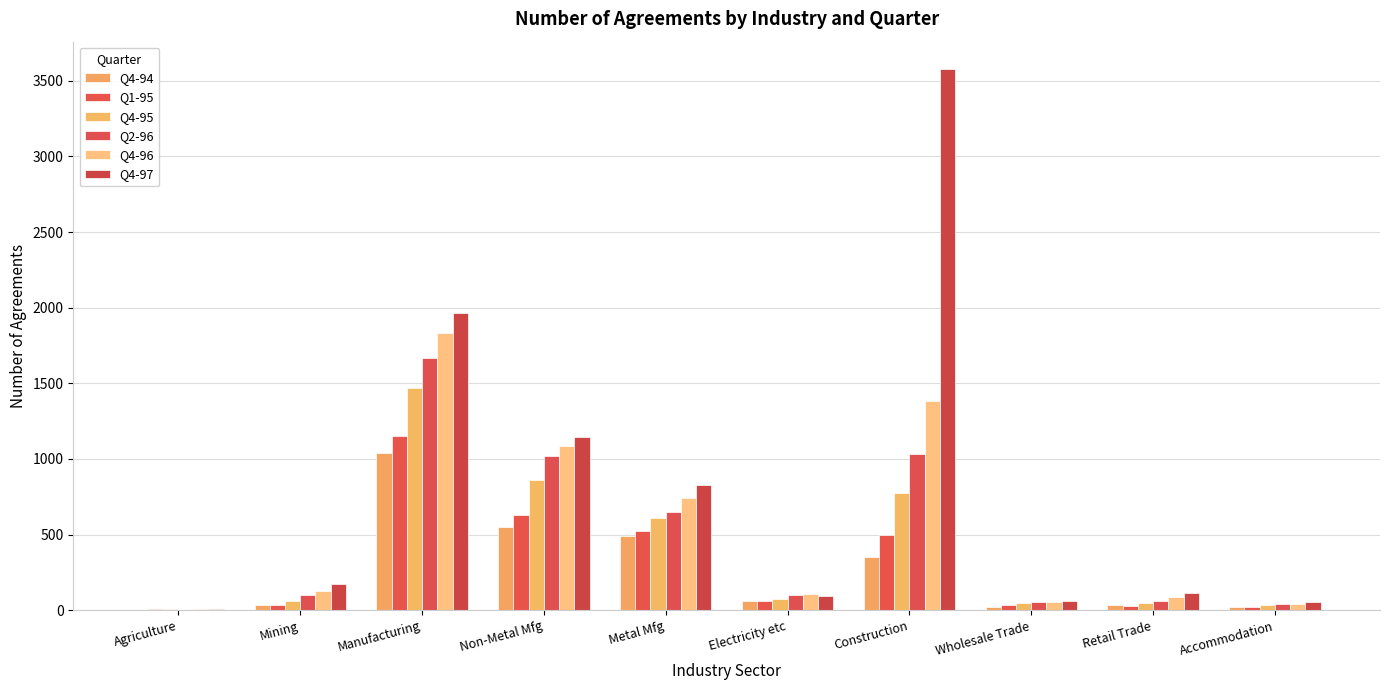

Rank the categories by Q2-96 value from lowest to highest.

Agriculture, Accommodation, Wholesale Trade, Retail Trade, Mining, Electricity etc, Metal Mfg, Non-Metal Mfg, Construction, Manufacturing